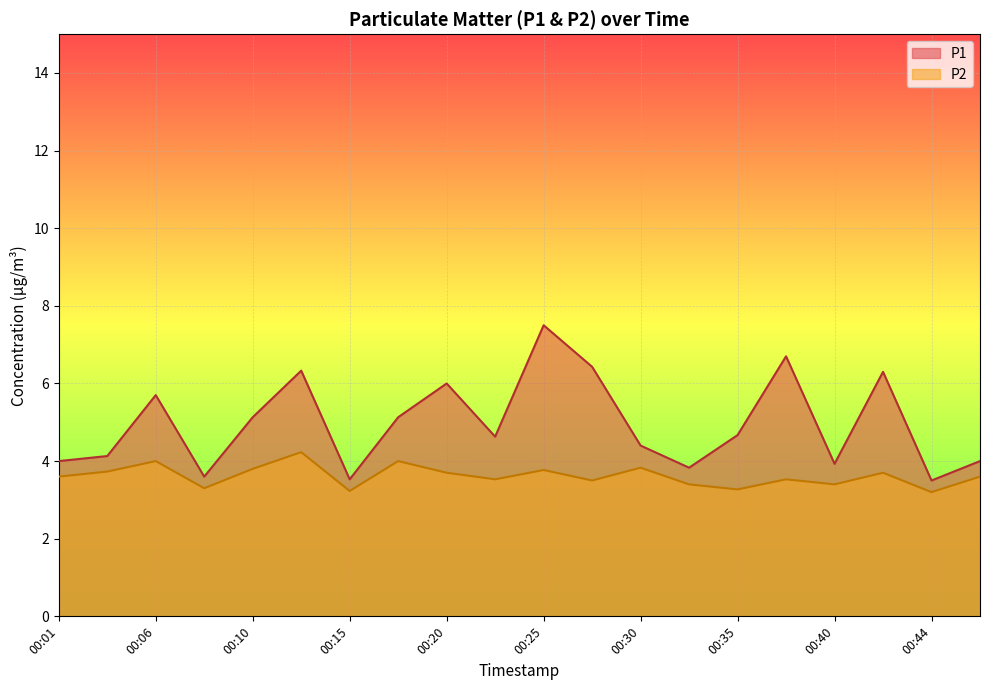

Read the P1 value at 00:13.

6.3